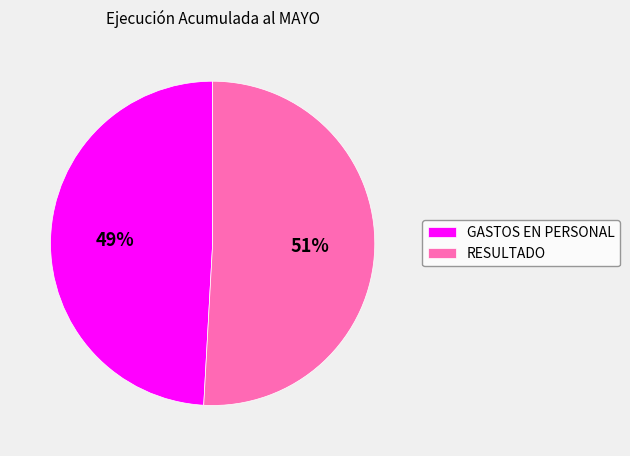

What is the ratio of the value at RESULTADO to the value at GASTOS EN PERSONAL?

1.0